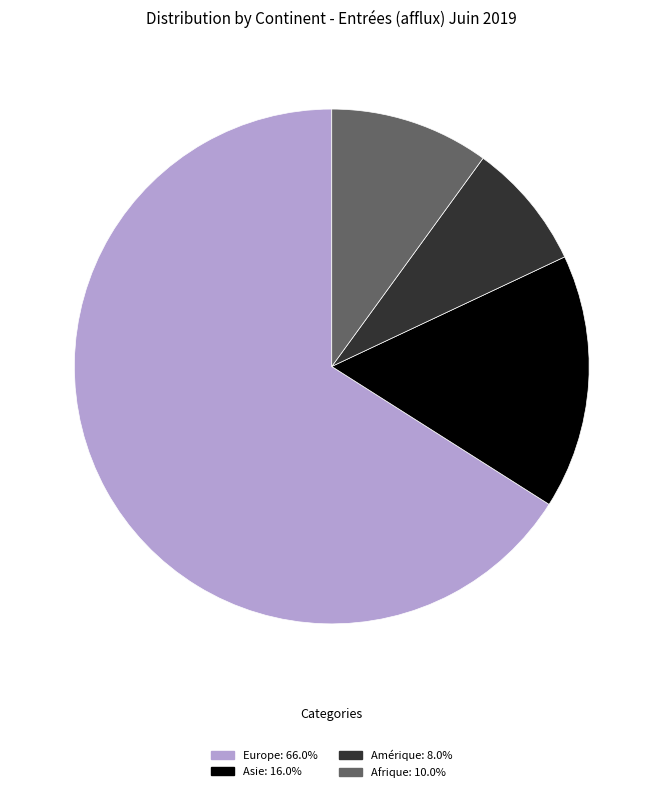

Is there a majority slice in this chart?

Yes